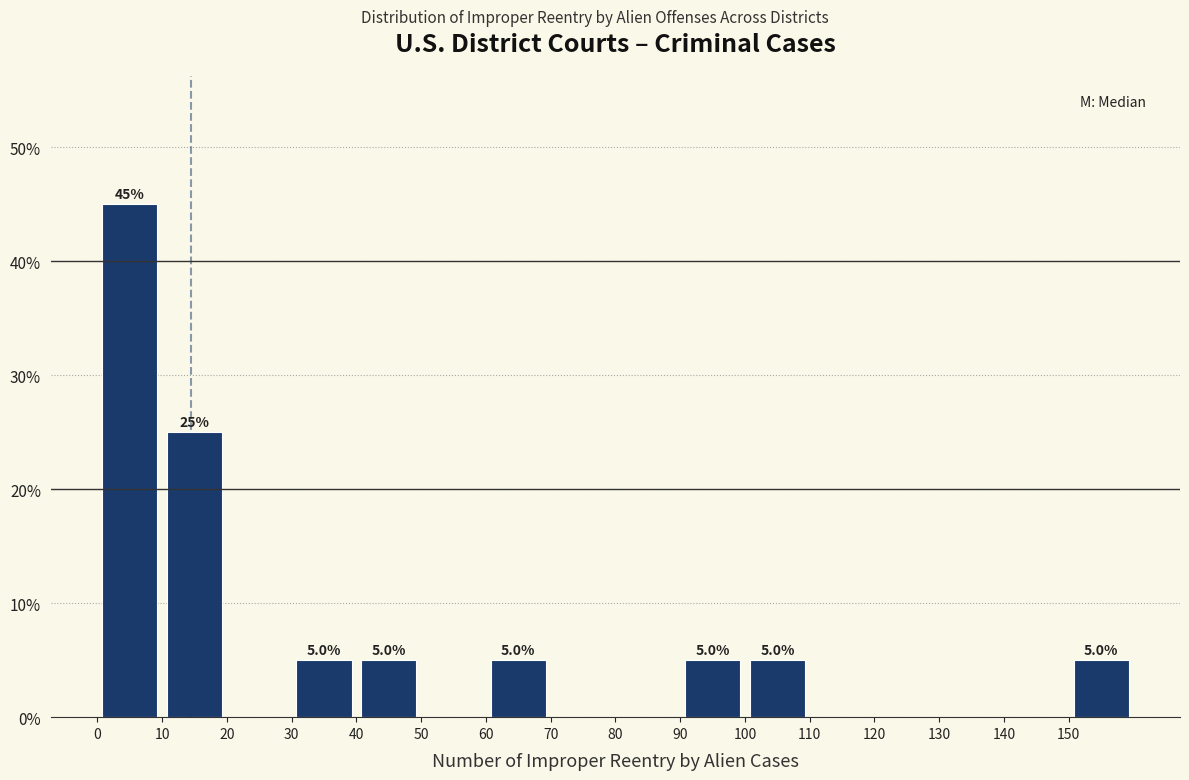

Which range on the x-axis has the tallest bar?

0 to 10